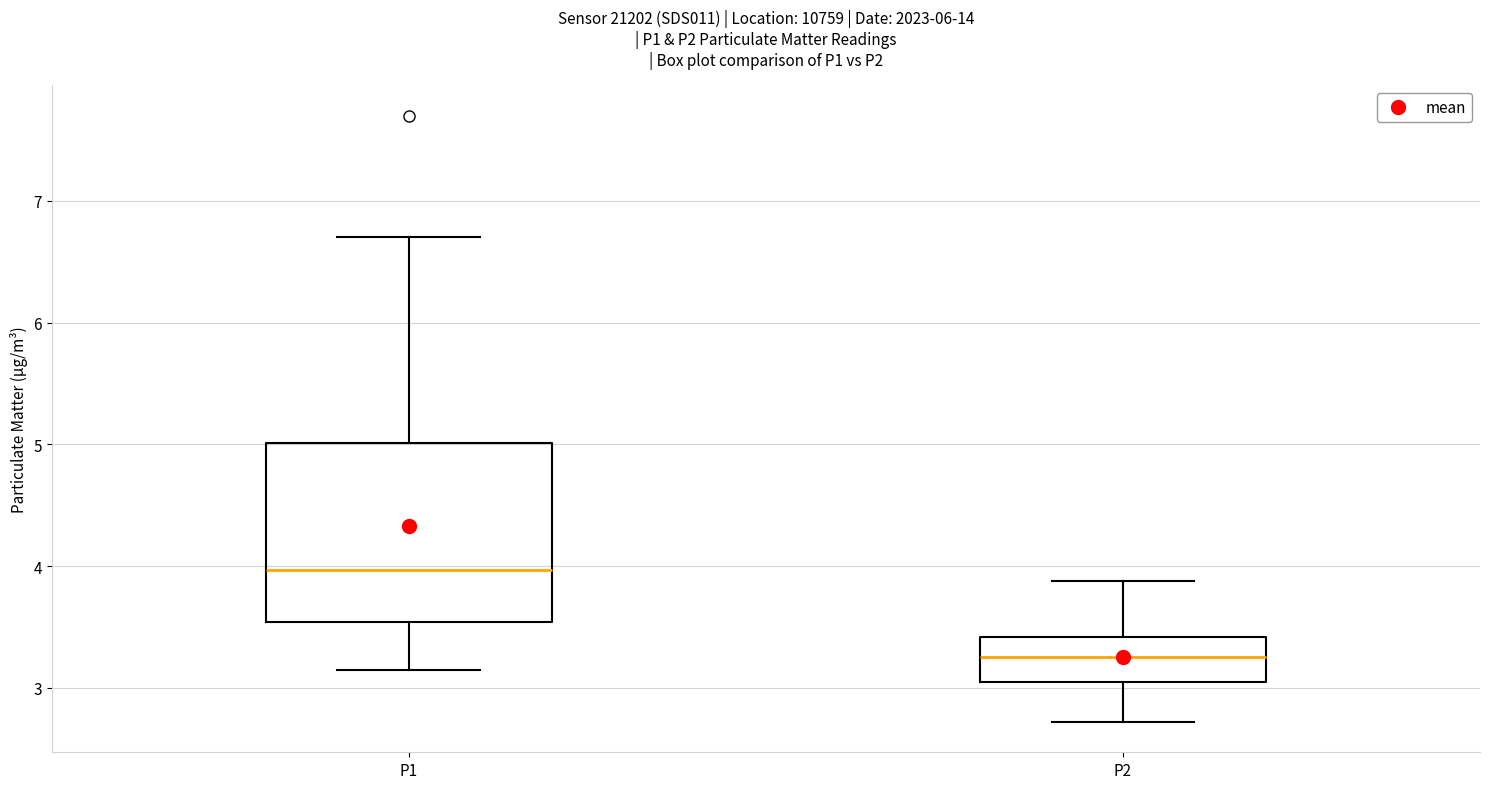

Where is the lower edge of the box for P1 on the y-axis? The values are not printed on the chart, so give them approximately, as read against the axis.

3.5